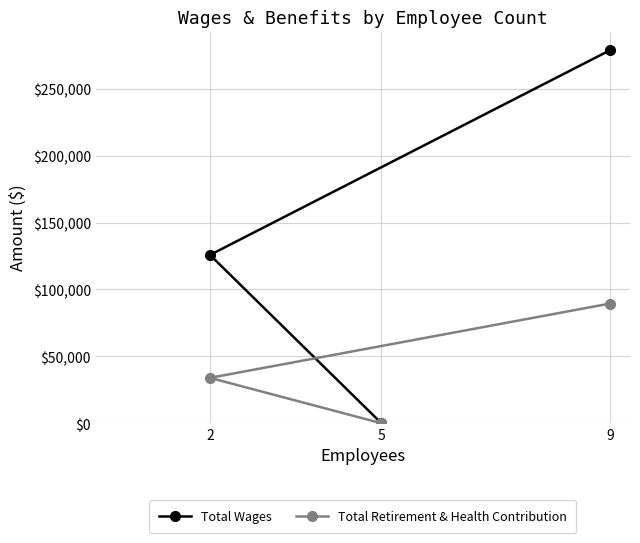

How many values in the Total Retirement & Health Contribution series are below 33936?

1